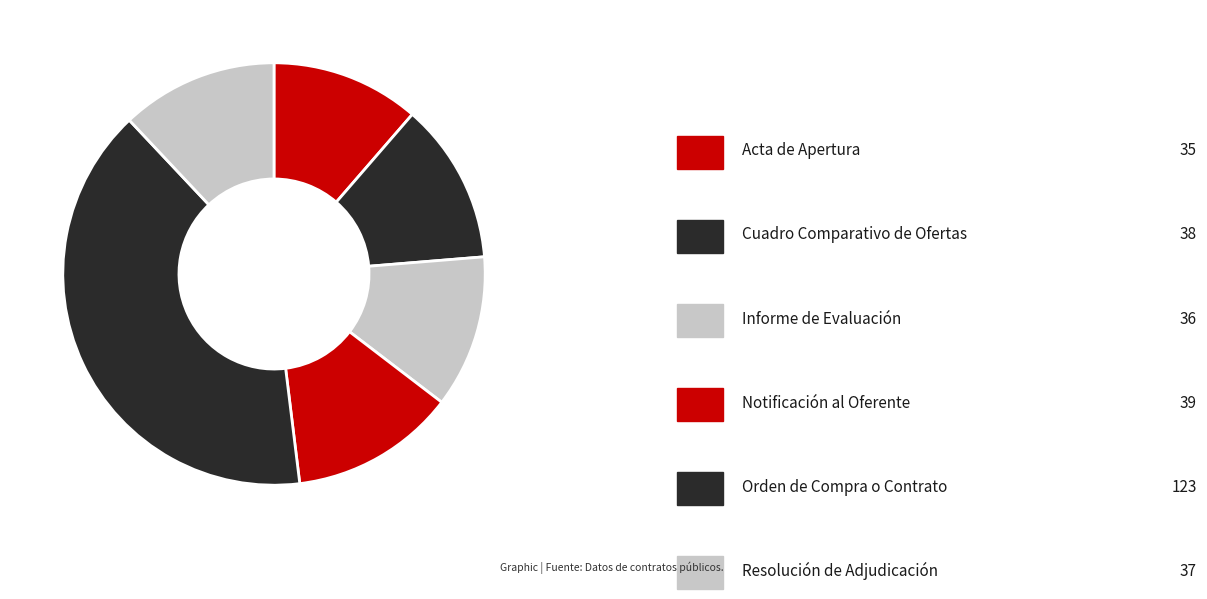

How many segments does this pie chart have?

6